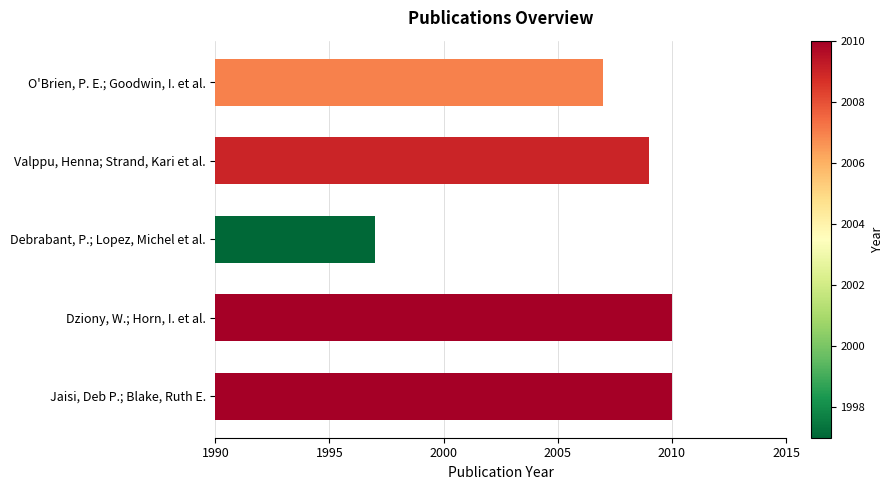

What is the approximate value at Jaisi, Deb P.; Blake, Ruth E., to the nearest 10?

2010